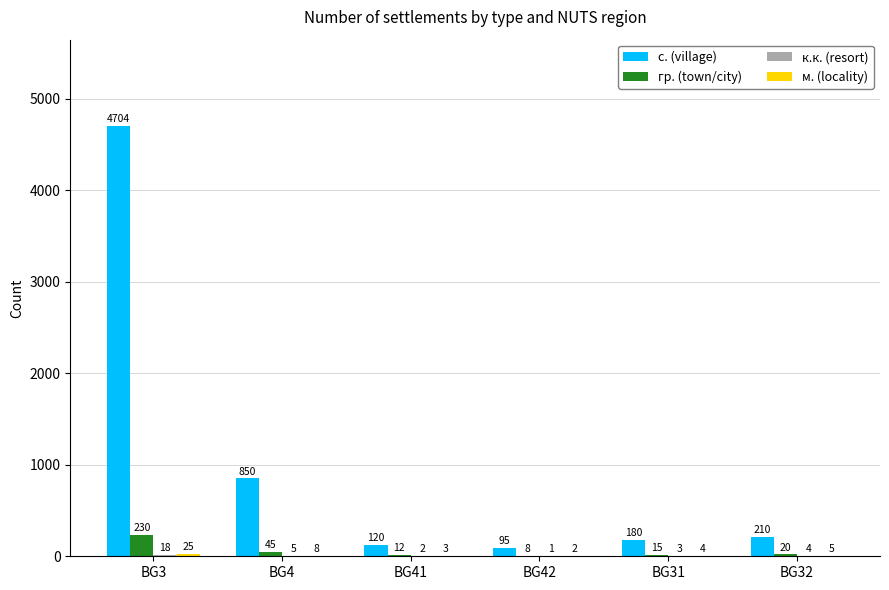

What is the greatest value displayed?

4704